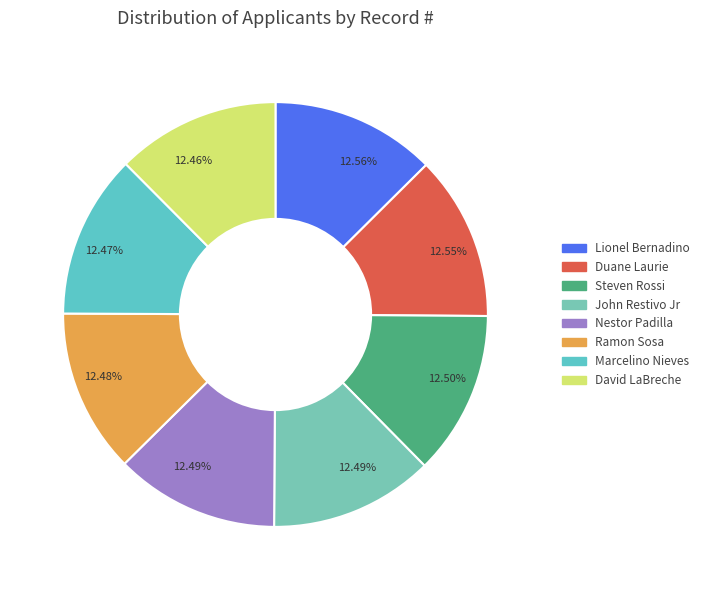

Which category has the smallest portion of the pie?

David LaBreche